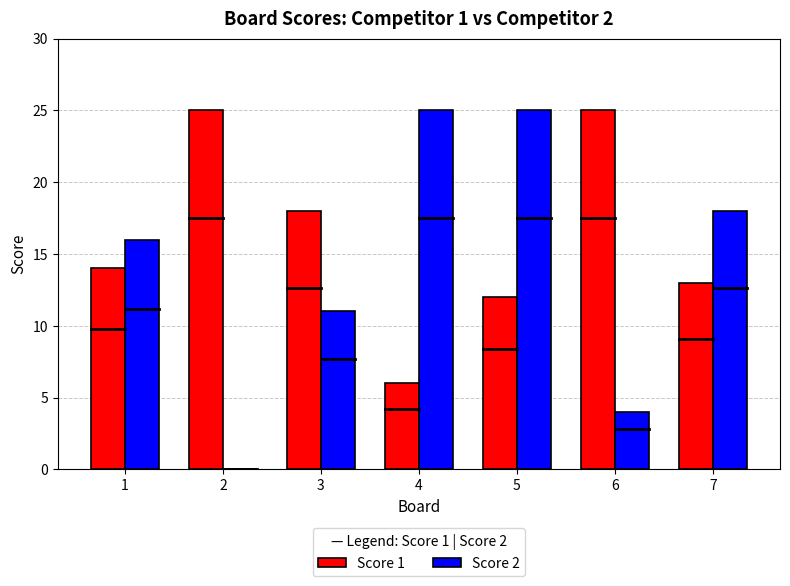

Where is Score 1 nearest to the value 15?

1